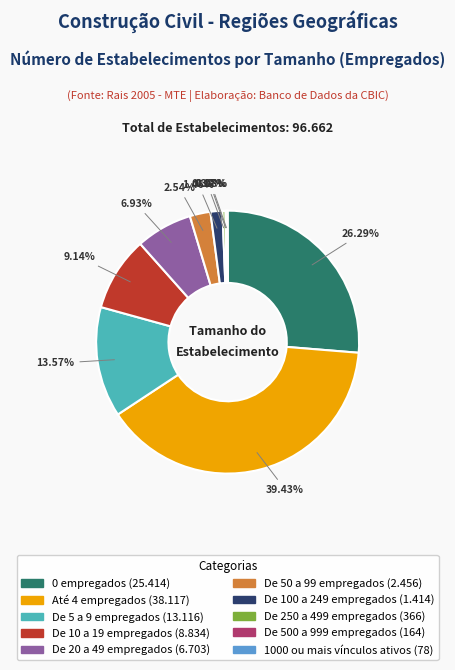

Do Até 4 empregados and De 250 a 499 empregados together represent more than half of the pie?

No